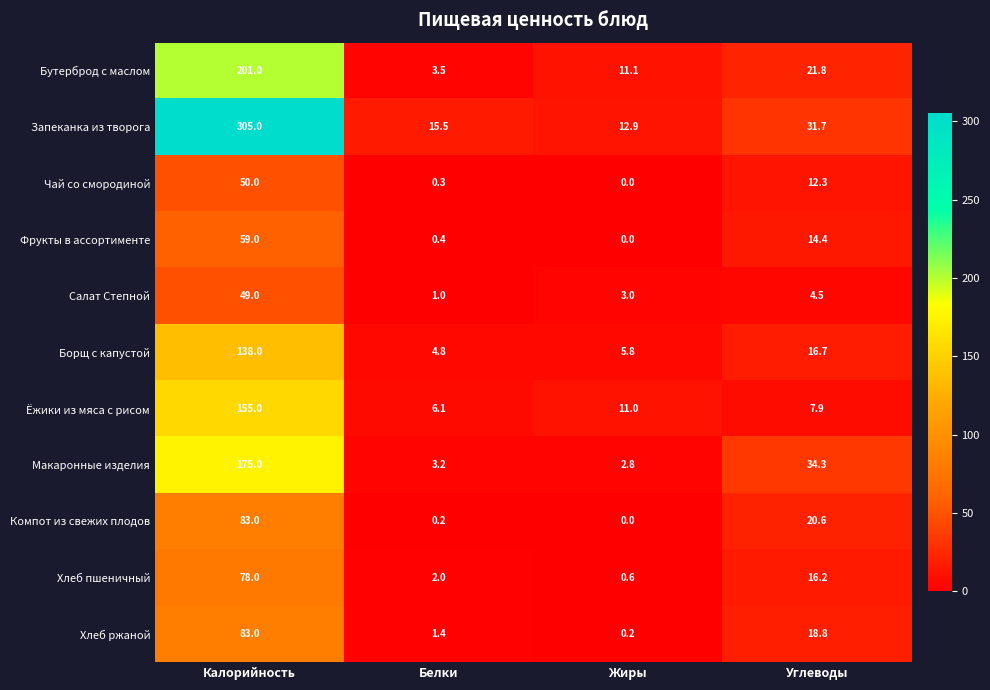

Which series changed the most between Калорийность and Жиры?

Запеканка из творога